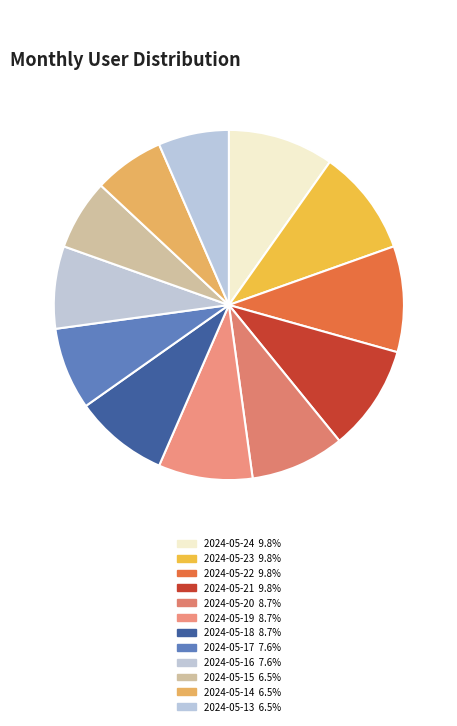

To the nearest percent, what percentage of the pie is 2024-05-24?

10%